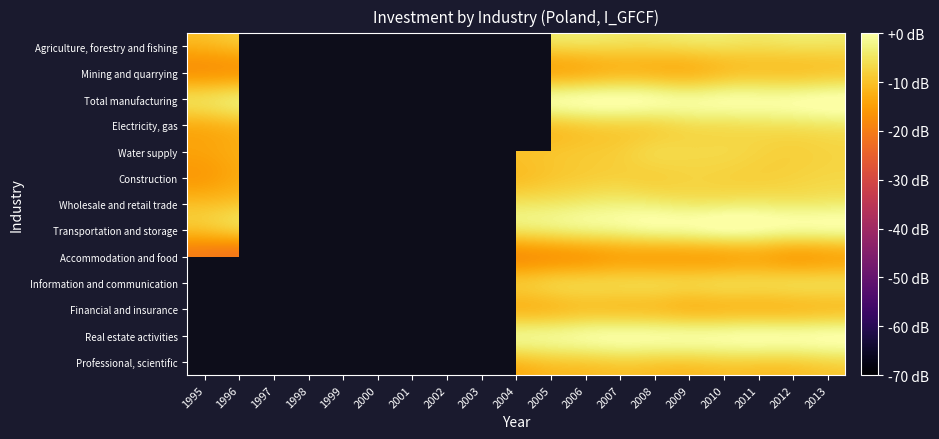

At 1997, list the series in order from largest to smallest.

Total manufacturing, Real estate activities, Wholesale and retail trade, Transportation and storage, Information and communication, Electricity, gas, Agriculture, forestry and fishing, Financial and insurance, Water supply, Construction, Professional, scientific, Mining and quarrying, Accommodation and food